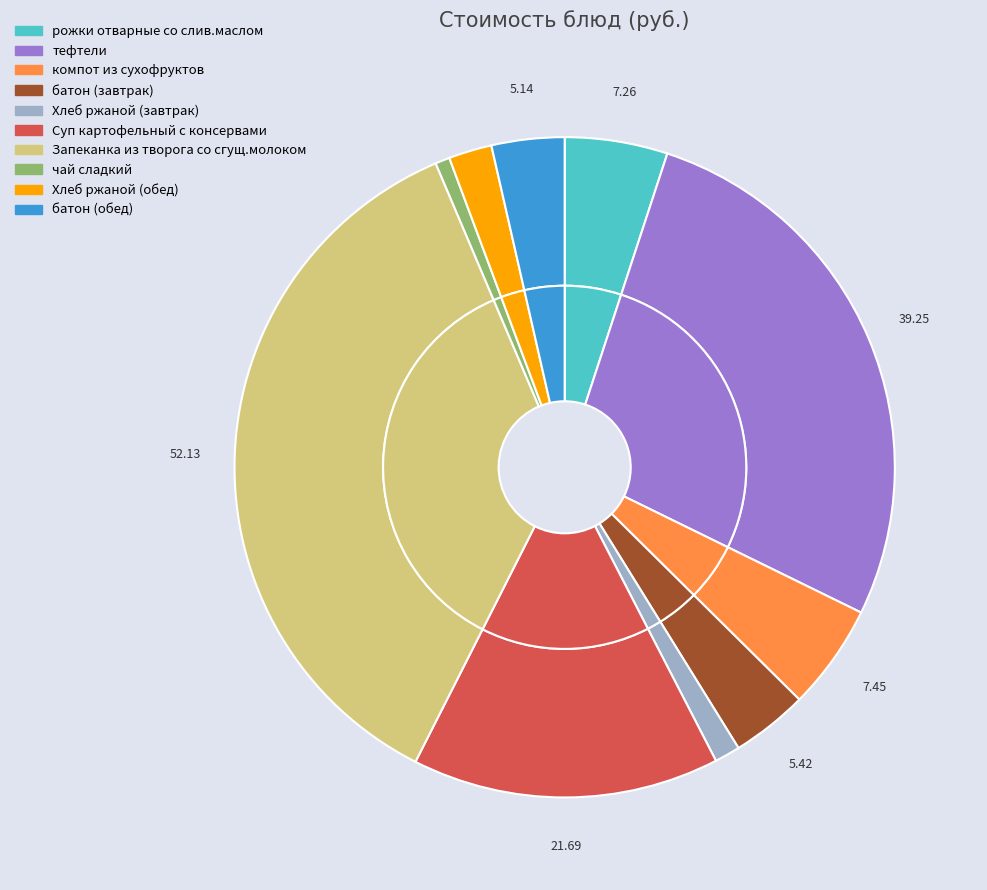

True or false: компот из сухофруктов accounts for 15% of the total.

False